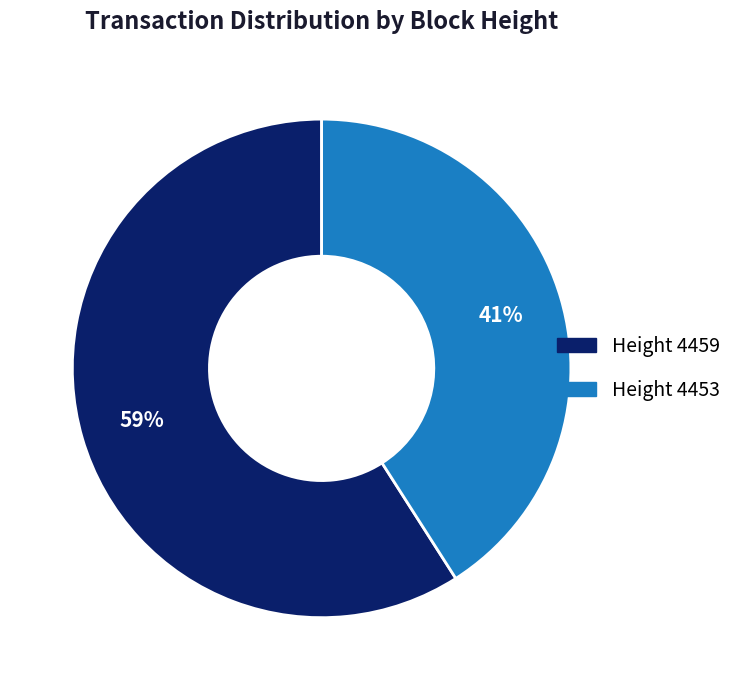

To the nearest percent, what is the difference between the largest and smallest slice percentages?

18%